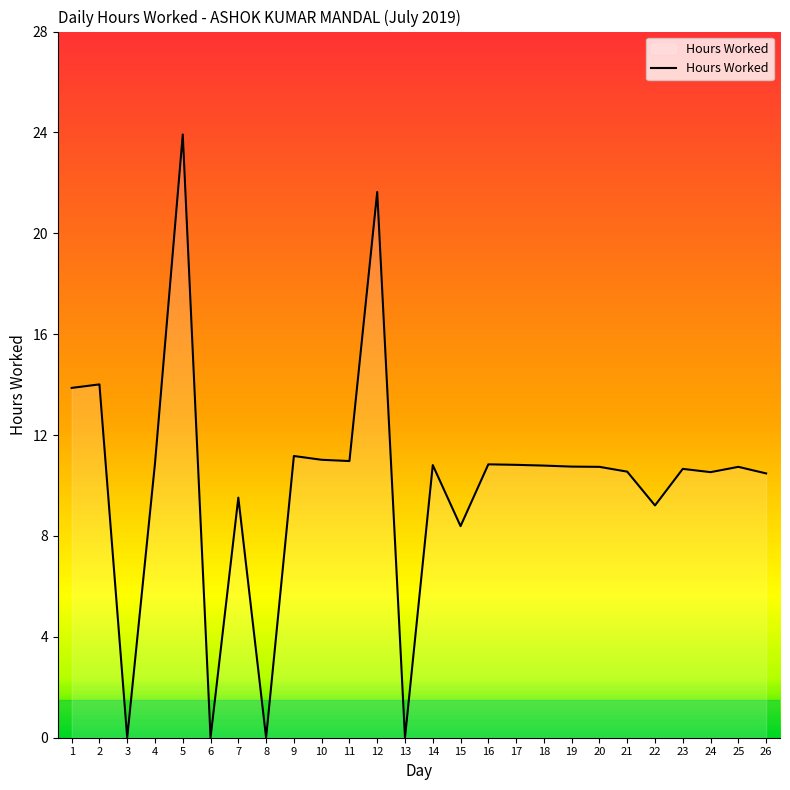

Is it true that the value at 23 is 6.1?

False